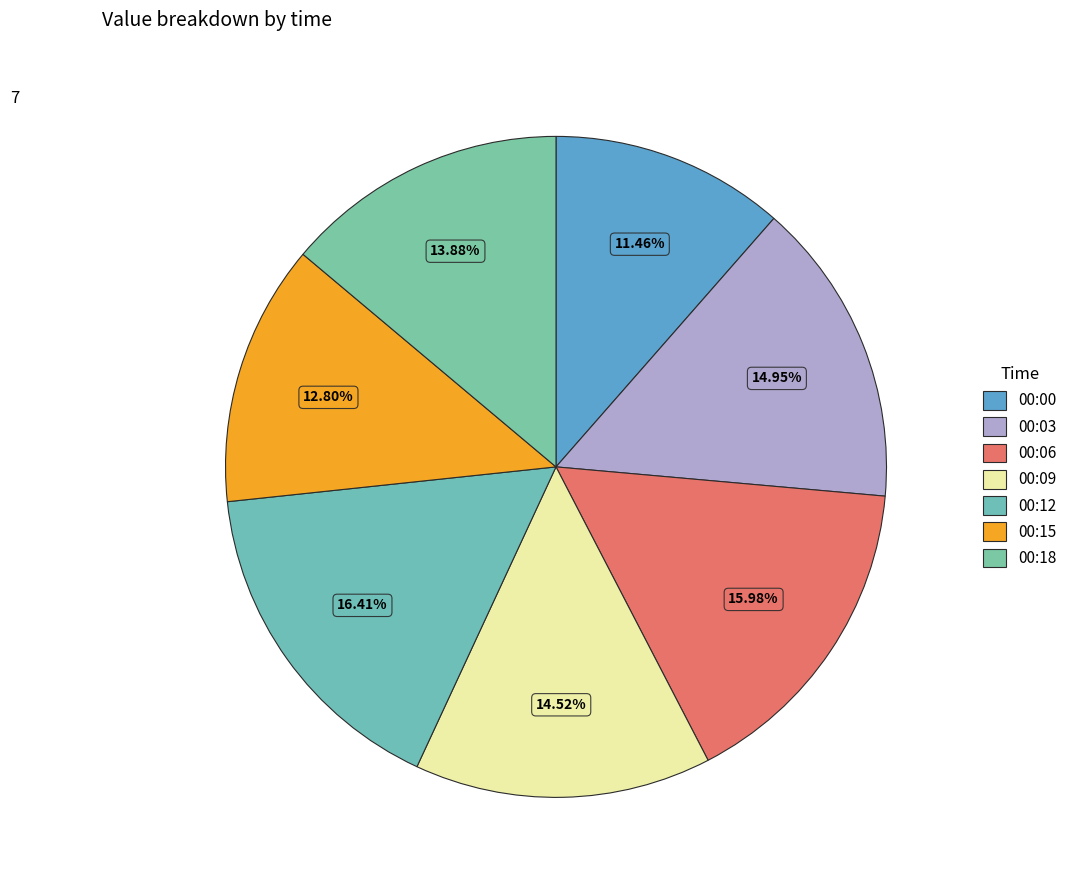

To the nearest percent, what is the combined percentage of 00:00 and 00:03?

26%